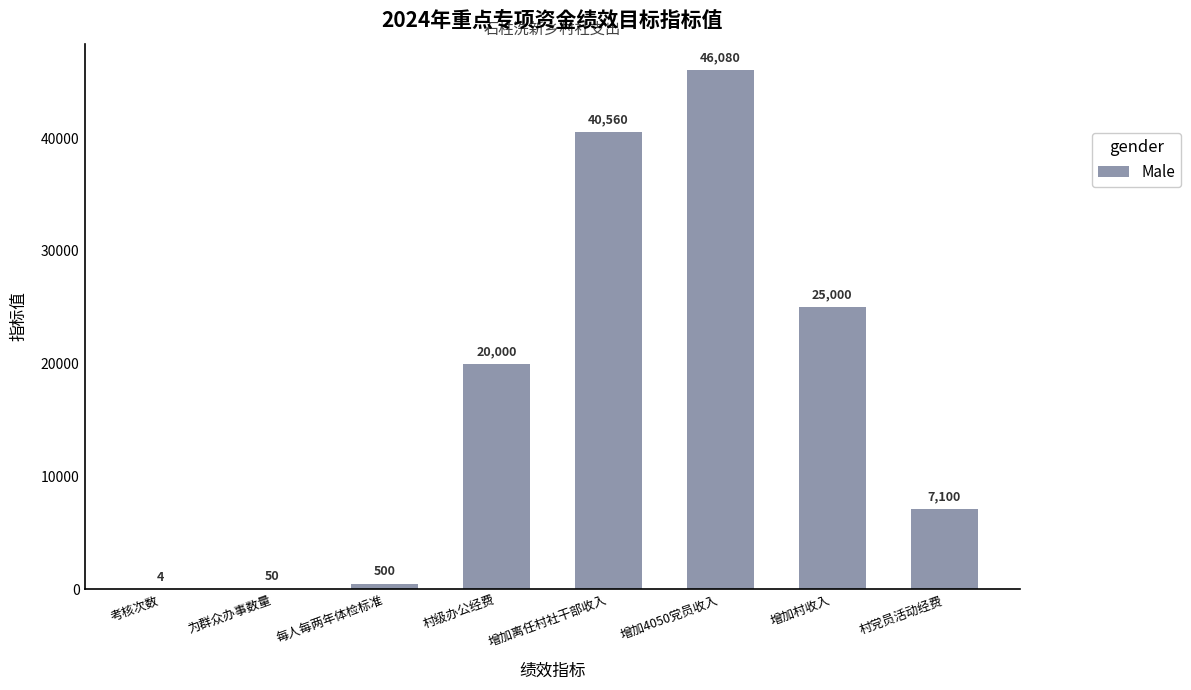

What is the sum of the values at 每人每两年体检标准 and 村党员活动经费?

7600